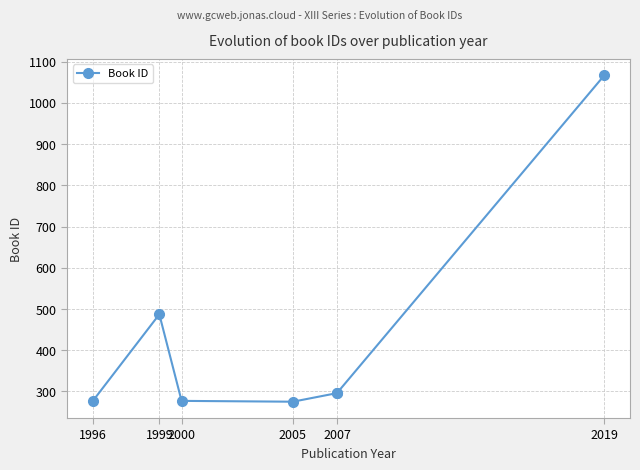

The value at 2005 is 166. True or false?

False